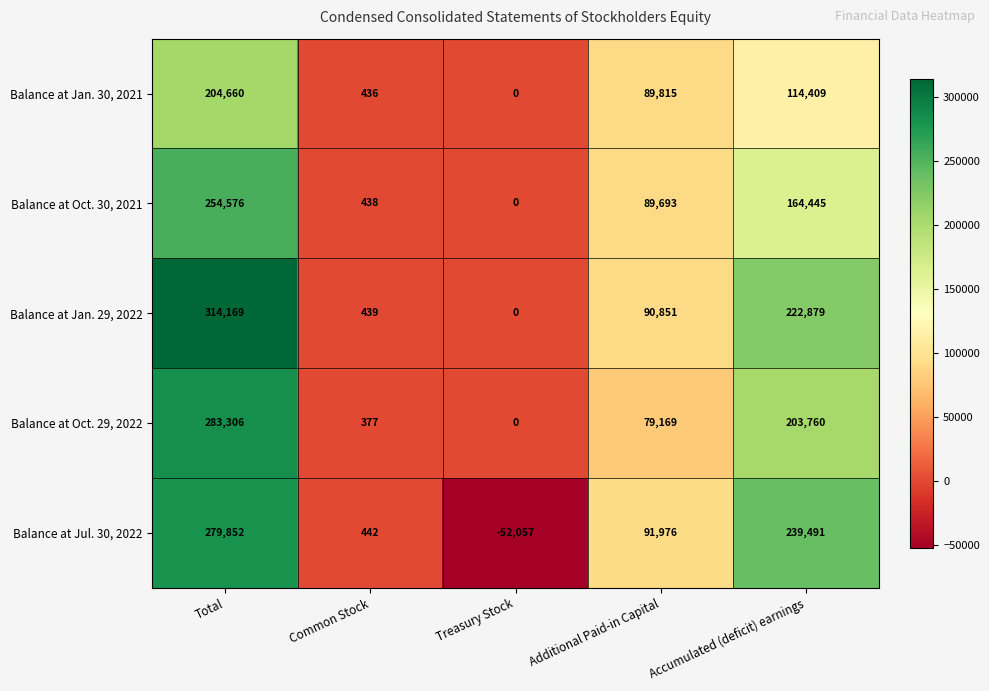

List the series in order of their peak value, lowest first.

Balance at Jan. 30, 2021, Balance at Oct. 30, 2021, Balance at Jul. 30, 2022, Balance at Oct. 29, 2022, Balance at Jan. 29, 2022